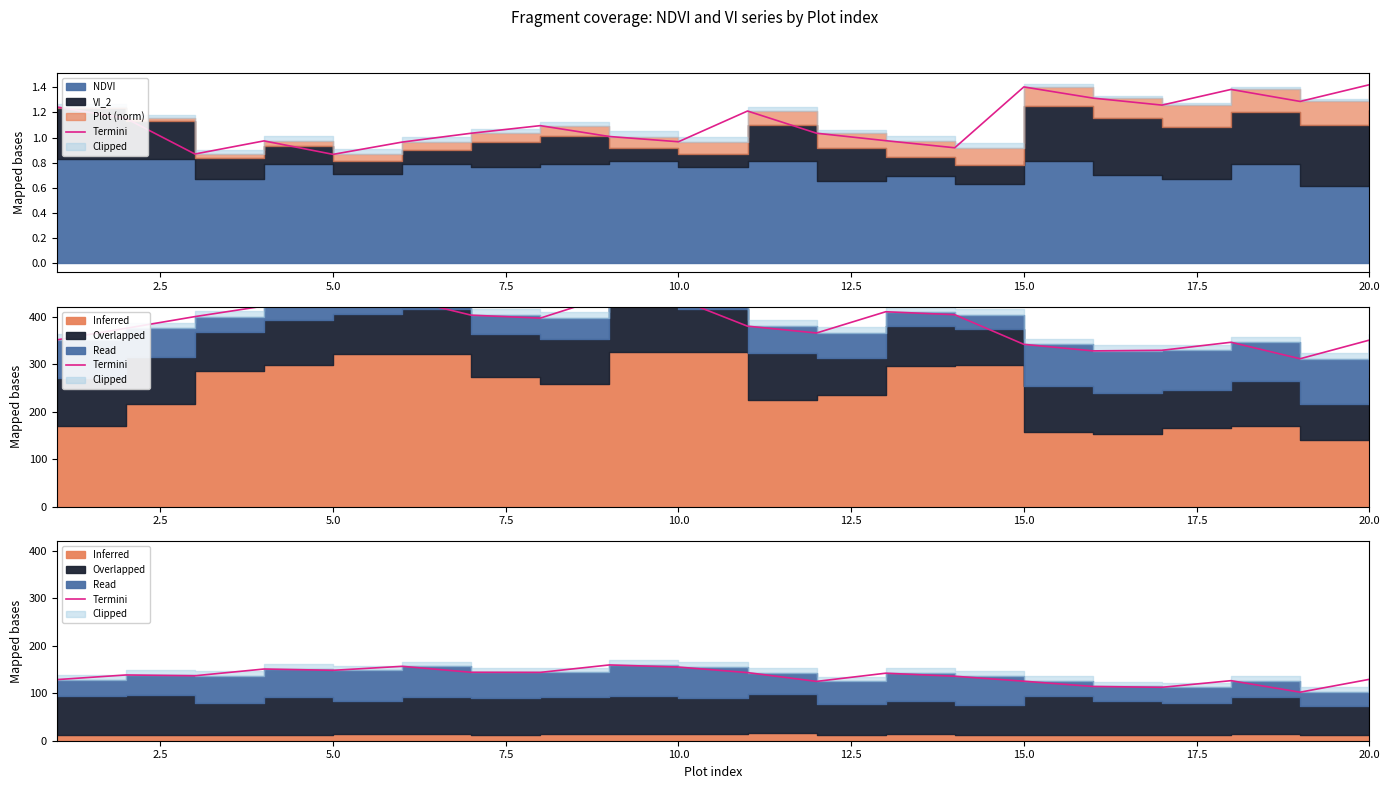

Reading left to right, what are all the values shown in this chart?

128.7	138.5	136.8	151.0	148.3	156.7	144.1	143.9	159.6	155.1	143.5	124.9	142.2	135.8	125.4	114.3	112.5	126.5	102.2	129.2